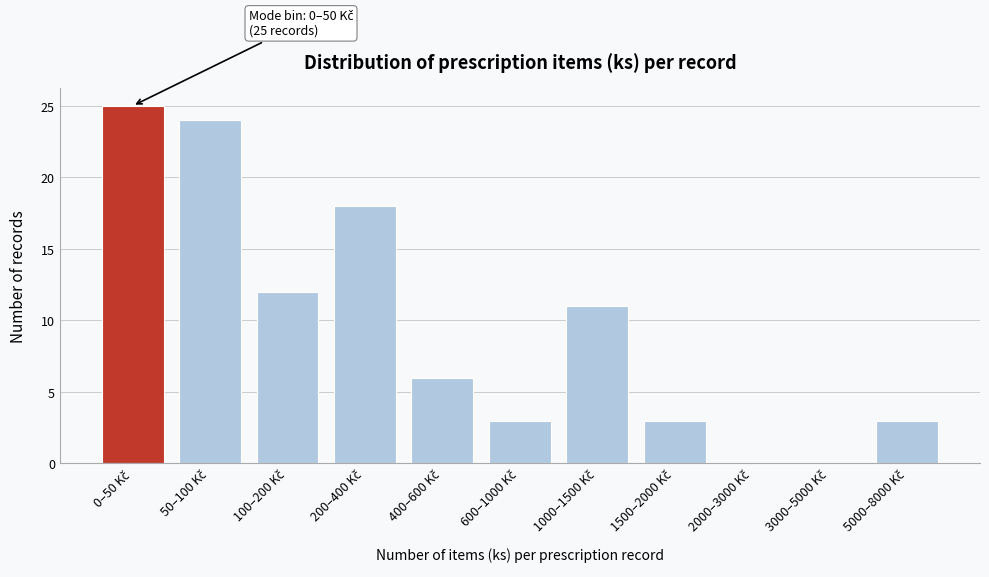

What is the sum of all values?

105